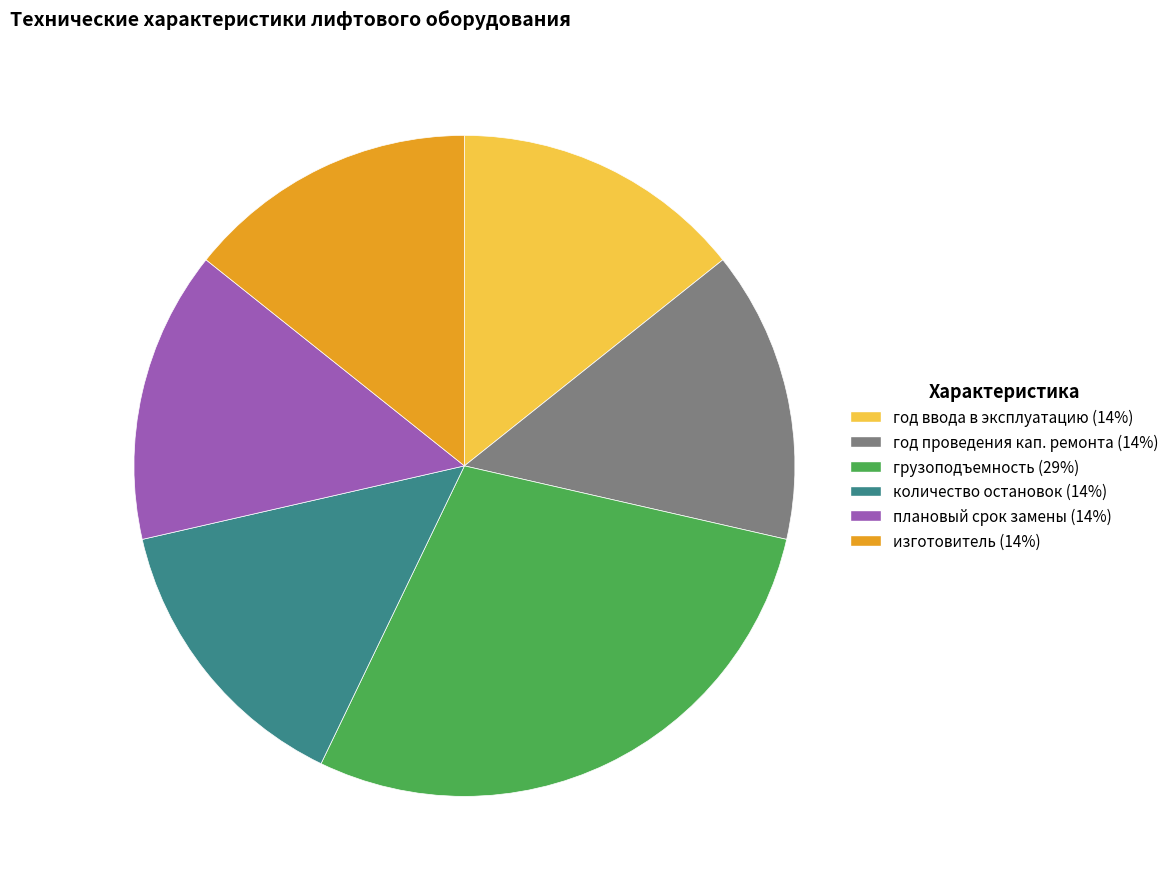

Do изготовитель (14%) and год проведения кап. ремонта (14%) together represent more than half of the pie?

No